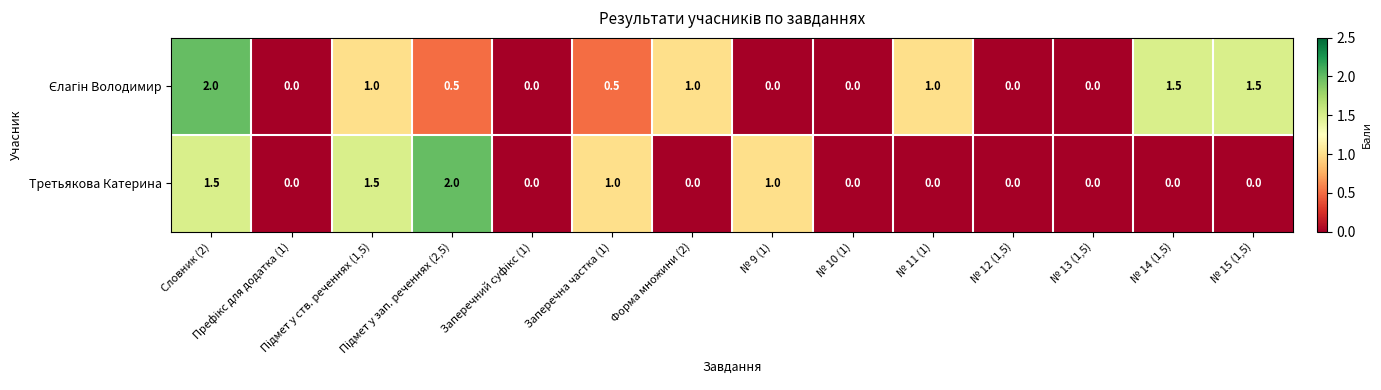

What is the sum of all Третьякова Катерина values?

7.0